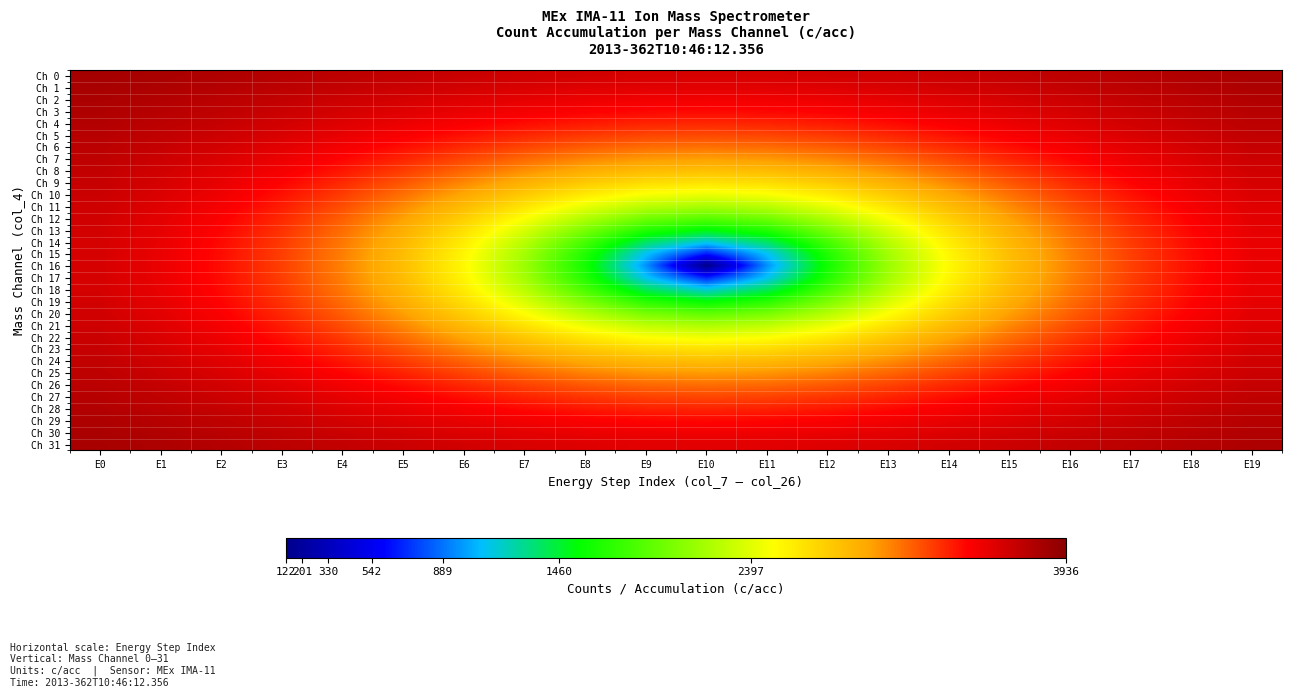

At how many categories does at least one series exceed 1334?

20